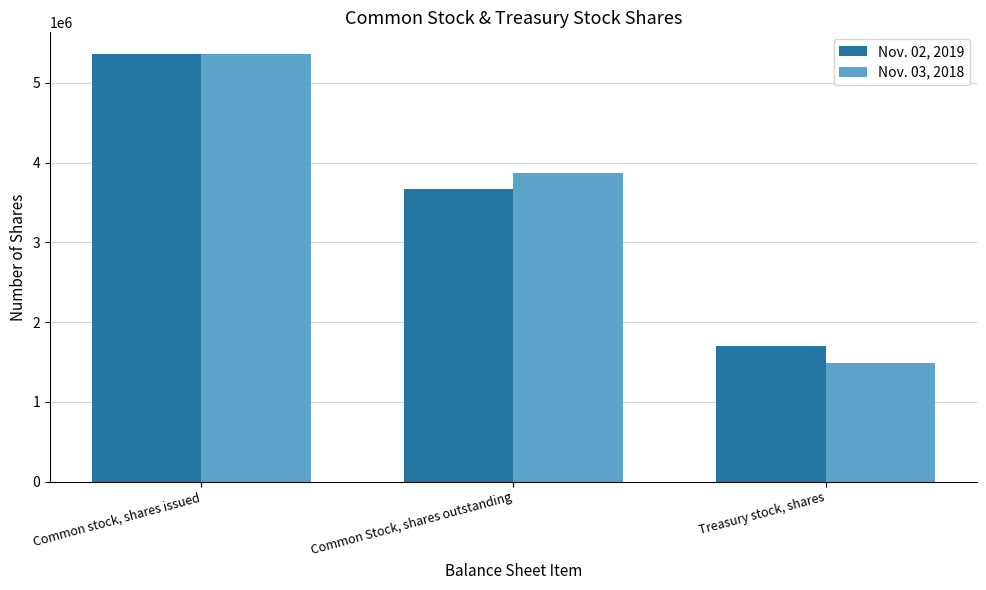

Rank the categories by Nov. 03, 2018 value from lowest to highest.

Treasury stock, shares, Common Stock, shares outstanding, Common stock, shares issued